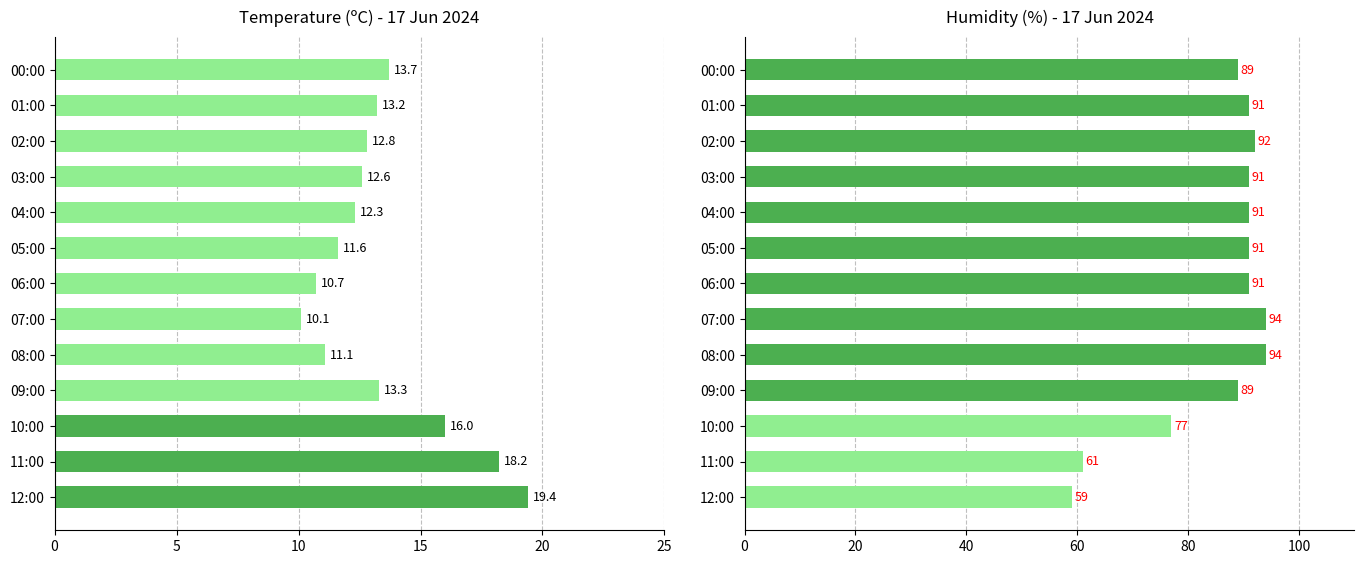

How many data points does each series have?

13